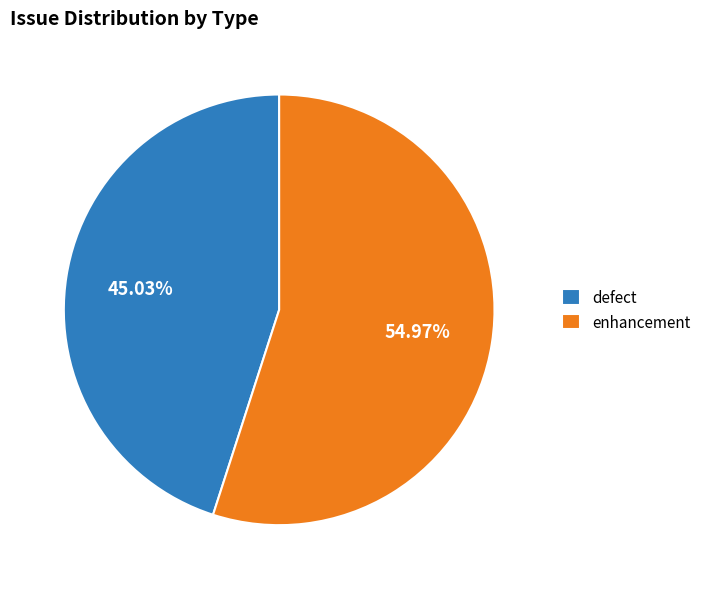

Does enhancement account for over 50% of the chart?

Yes